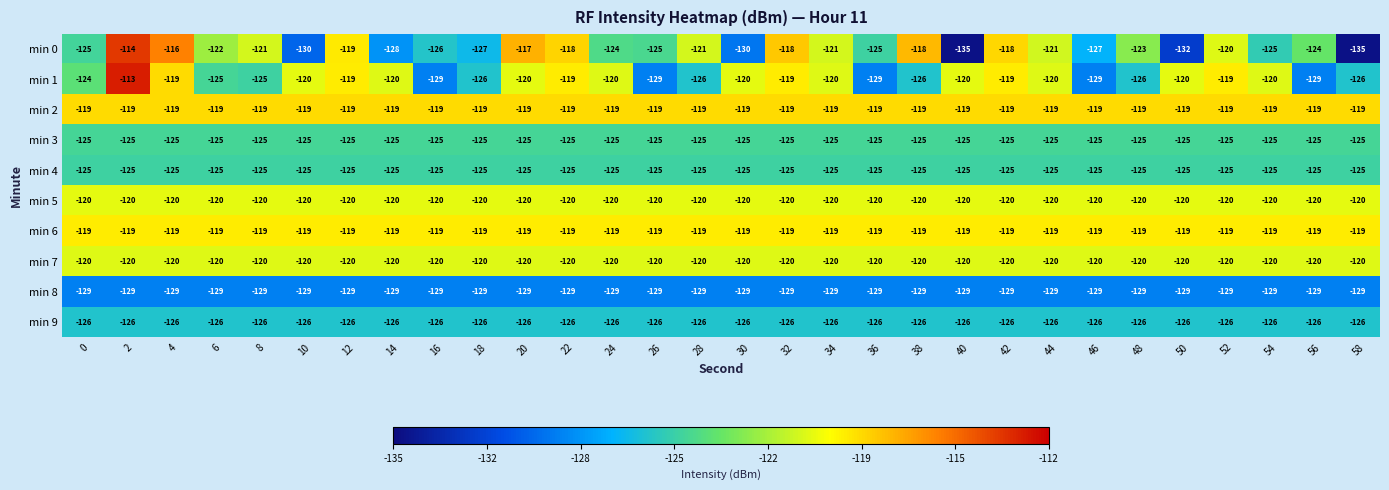

What is the total value across all series at 14?

-1231